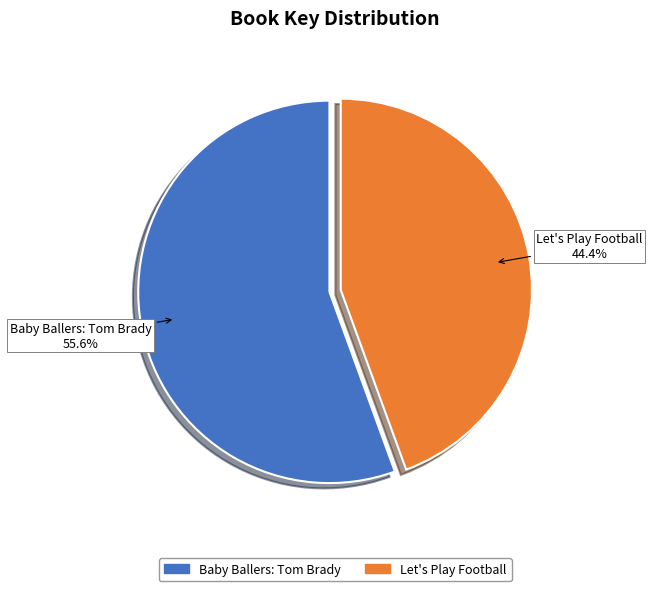

To the nearest percent, what is the average slice percentage?

50%